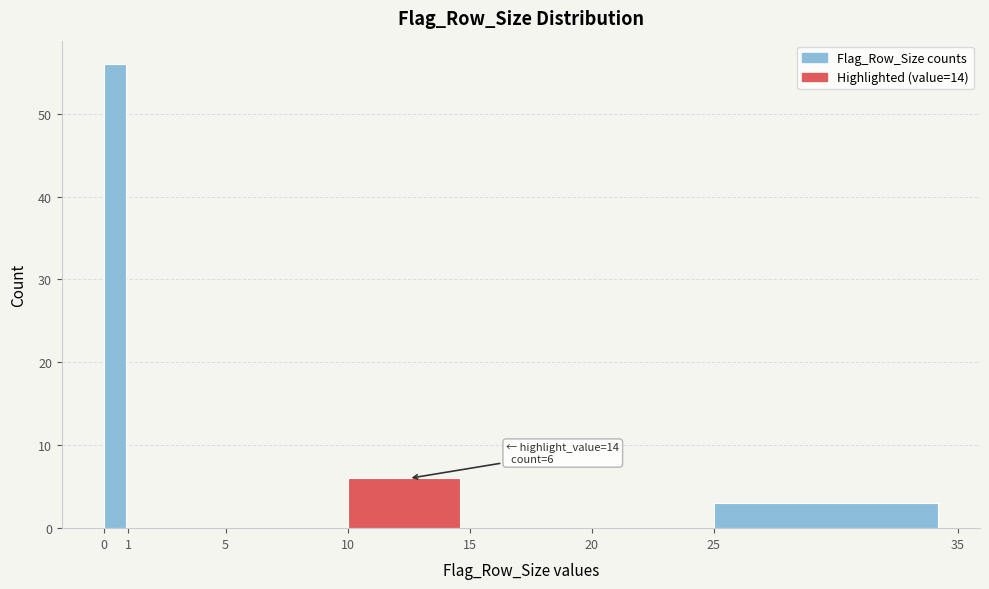

Which range on the x-axis has the tallest bar?

0 to 1